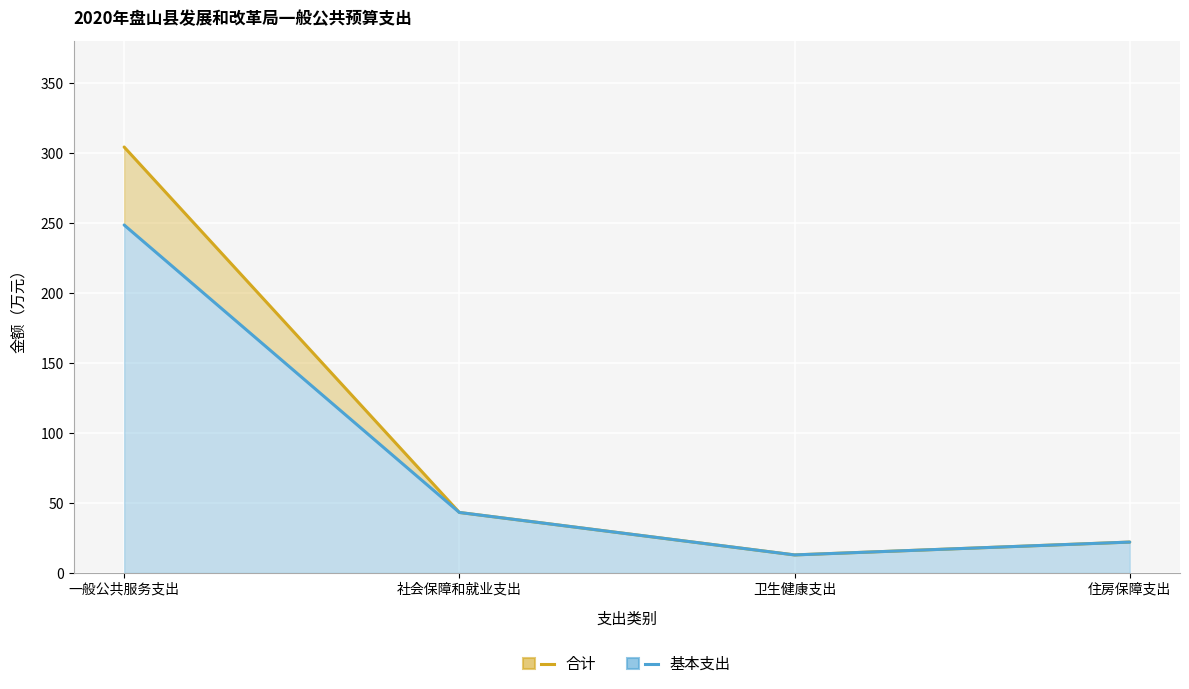

What are all the series names shown in the legend?

合计, 基本支出